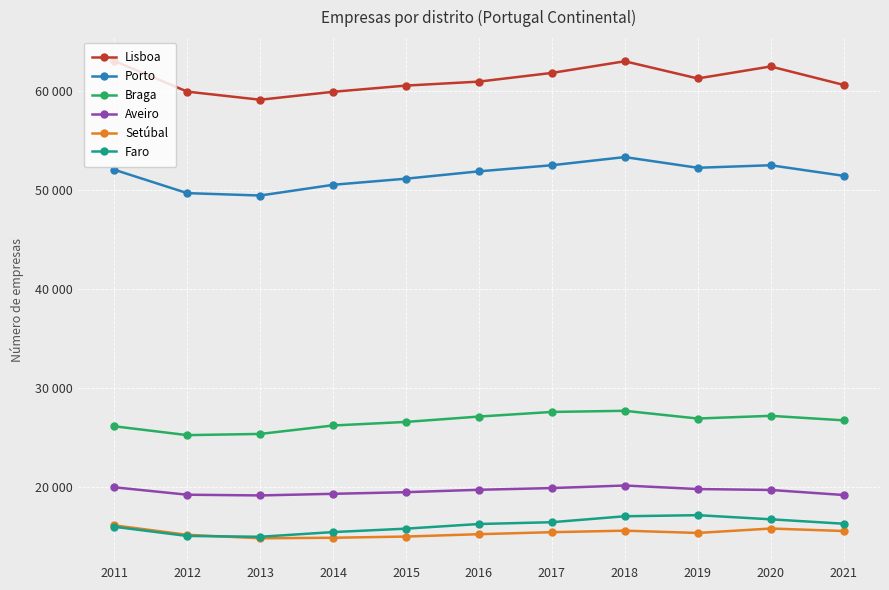

Reading left to right, what are all the values shown in this chart?

Lisboa: 2011=63021	2012=59928	2013=59109	2014=59911	2015=60537	2016=60939	2017=61816	2018=62991	2019=61257	2020=62466	2021=60609
Porto: 2011=52045	2012=49685	2013=49445	2014=50528	2015=51144	2016=51885	2017=52500	2018=53324	2019=52245	2020=52499	2021=51434
Braga: 2011=26160	2012=25267	2013=25389	2014=26240	2015=26600	2016=27141	2017=27607	2018=27722	2019=26943	2020=27215	2021=26761
Aveiro: 2011=20004	2012=19255	2013=19183	2014=19346	2015=19511	2016=19753	2017=19926	2018=20182	2019=19828	2020=19735	2021=19227
Setúbal: 2011=16163	2012=15209	2013=14860	2014=14912	2015=15034	2016=15272	2017=15474	2018=15628	2019=15397	2020=15843	2021=15594
Faro: 2011=16020	2012=15093	2013=15012	2014=15485	2015=15831	2016=16300	2017=16481	2018=17081	2019=17191	2020=16775	2021=16329